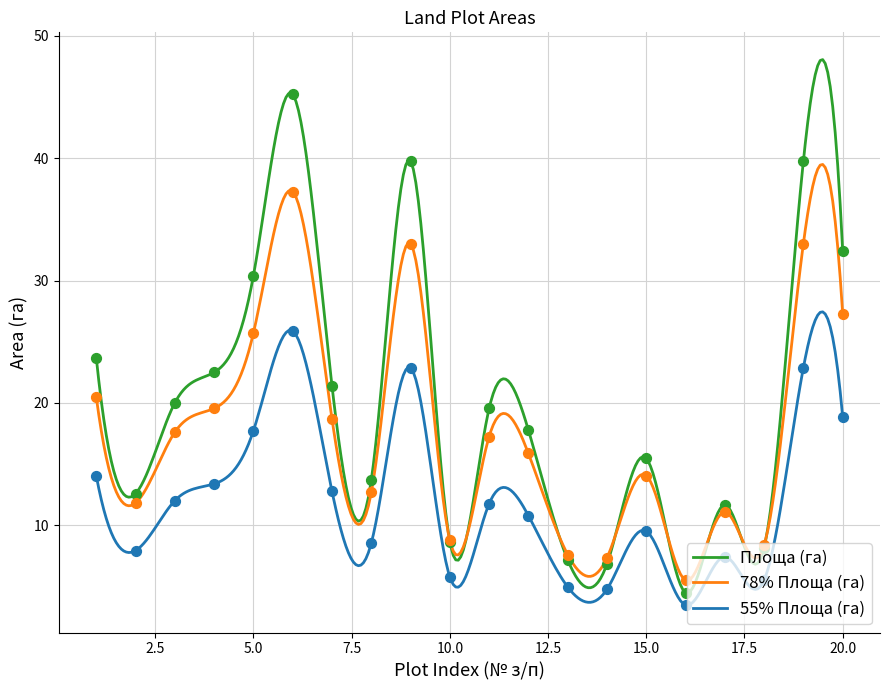

What is the change in value from 9 to 10?

-31.1